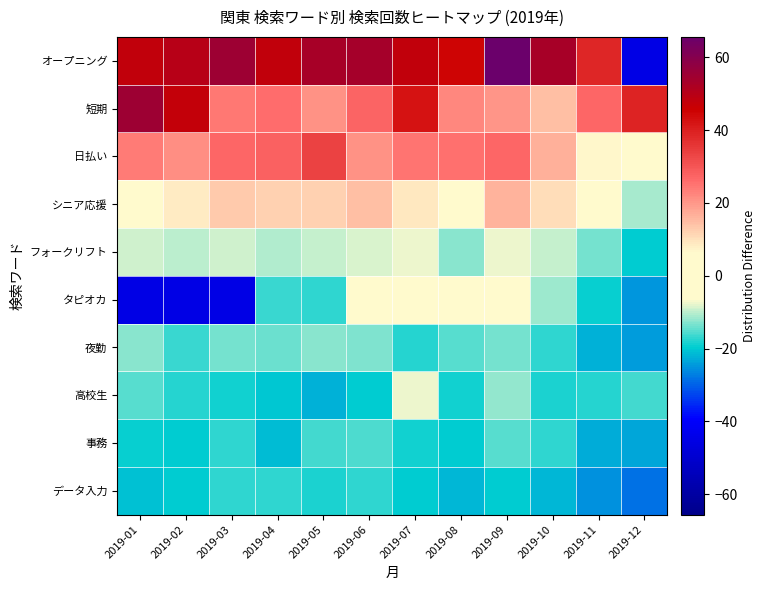

Reading left to right, transcribe all the data shown in this chart.

オープニング: 2019-01=47.7	2019-02=49.8	2019-03=55.0	2019-04=47.9	2019-05=53.0	2019-06=53.4	2019-07=48.1	2019-08=45.0	2019-09=65.6	2019-10=53.2	2019-11=38.6	2019-12=-45.0
短期: 2019-01=55.0	2019-02=47.2	2019-03=24.2	2019-04=26.0	2019-05=20.7	2019-06=27.6	2019-07=42.2	2019-08=22.4	2019-09=20.2	2019-10=14.7	2019-11=26.8	2019-12=39.2
日払い: 2019-01=23.6	2019-02=21.2	2019-03=27.1	2019-04=27.9	2019-05=33.8	2019-06=20.8	2019-07=24.8	2019-08=25.3	2019-09=26.9	2019-10=16.8	2019-11=7.0	2019-12=3.6
シニア応援: 2019-01=3.8	2019-02=8.3	2019-03=13.1	2019-04=11.8	2019-05=12.2	2019-06=14.7	2019-07=8.9	2019-08=3.9	2019-09=16.0	2019-10=10.6	2019-11=-3.7	2019-12=-11.2
フォークリフト: 2019-01=-8.9	2019-02=-9.8	2019-03=-9.0	2019-04=-10.6	2019-05=-9.5	2019-06=-8.5	2019-07=-7.2	2019-08=-12.8	2019-09=-7.3	2019-10=-9.7	2019-11=-13.8	2019-12=-19.7
タピオカ: 2019-01=-45.0	2019-02=-45.0	2019-03=-45.0	2019-04=-16.5	2019-05=-17.4	2019-06=-2.2	2019-07=0.3	2019-08=-4.9	2019-09=2.2	2019-10=-11.3	2019-11=-19.0	2019-12=-25.0
夜勤: 2019-01=-12.5	2019-02=-16.9	2019-03=-13.5	2019-04=-13.9	2019-05=-12.6	2019-06=-13.3	2019-07=-17.5	2019-08=-15.2	2019-09=-13.6	2019-10=-17.0	2019-11=-22.2	2019-12=-24.2
高校生: 2019-01=-15.3	2019-02=-17.5	2019-03=-18.5	2019-04=-20.5	2019-05=-22.5	2019-06=-19.6	2019-07=-7.4	2019-08=-18.8	2019-09=-12.0	2019-10=-18.3	2019-11=-17.9	2019-12=-16.2
事務: 2019-01=-19.2	2019-02=-20.0	2019-03=-17.0	2019-04=-21.3	2019-05=-16.3	2019-06=-15.4	2019-07=-18.9	2019-08=-19.9	2019-09=-15.2	2019-10=-17.3	2019-11=-22.8	2019-12=-23.2
データ入力: 2019-01=-20.8	2019-02=-20.0	2019-03=-17.4	2019-04=-17.4	2019-05=-18.4	2019-06=-17.4	2019-07=-19.7	2019-08=-21.9	2019-09=-19.6	2019-10=-21.6	2019-11=-25.5	2019-12=-28.4